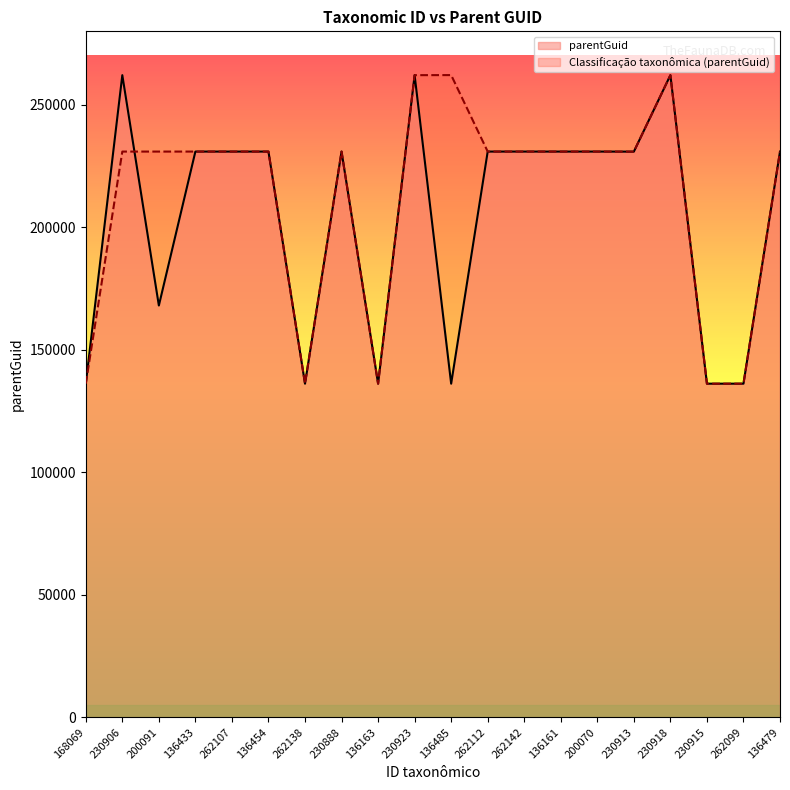

Where does the Classificação taxonômica series first go above 230915?

136433